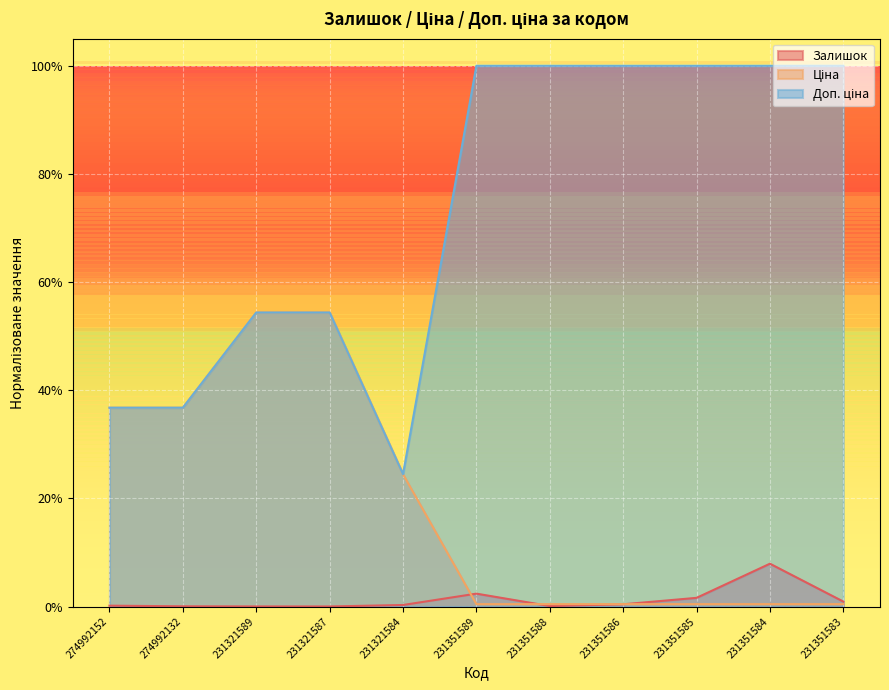

At which label does Доп. ціна reach its peak?

231351589